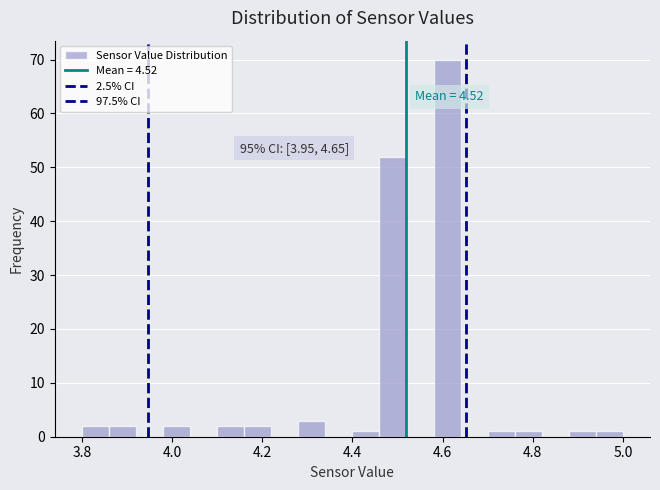

Around what value on the x-axis is the tallest bar? Give the approximate position of its centre, as read against the axis.

4.62